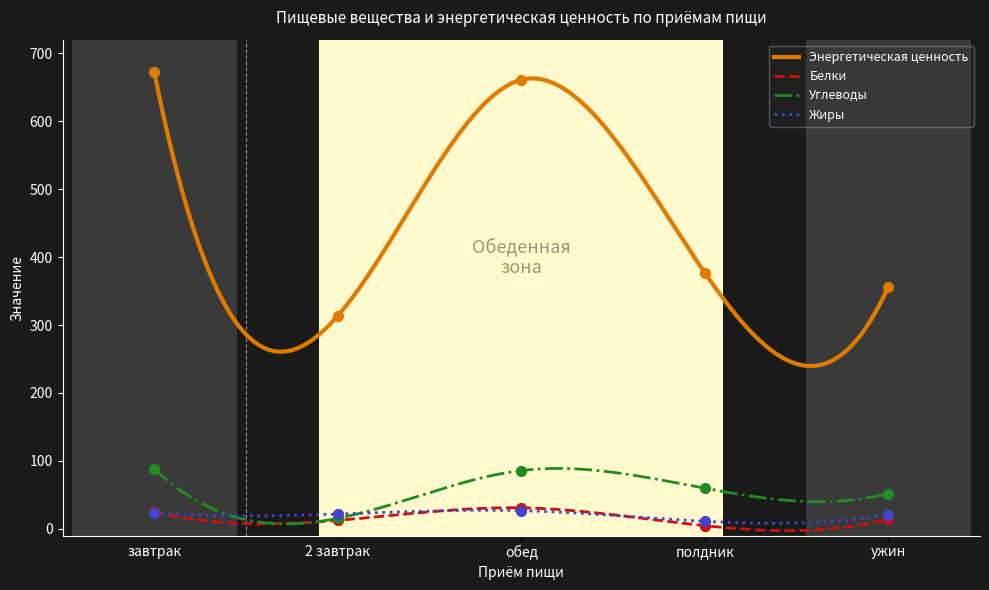

What is the total value across all series at завтрак?

809.0